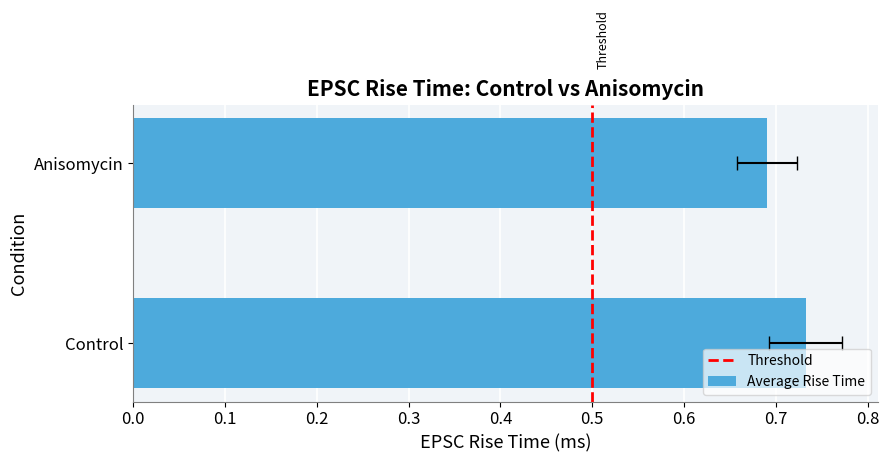

How many bars are there in total?

4